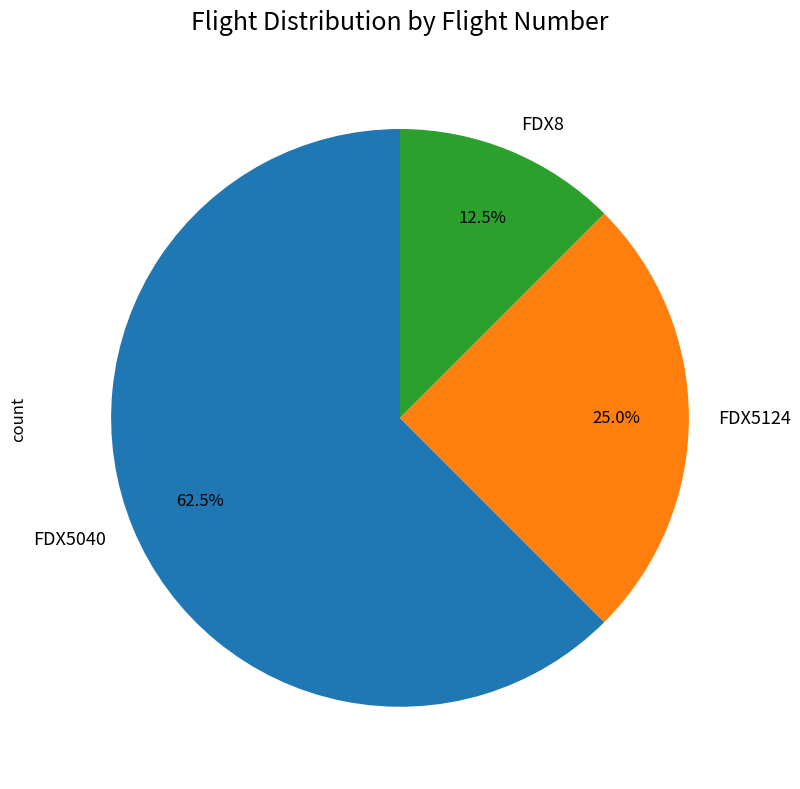

What percentage do FDX5040 and FDX8 together represent?

75.0%